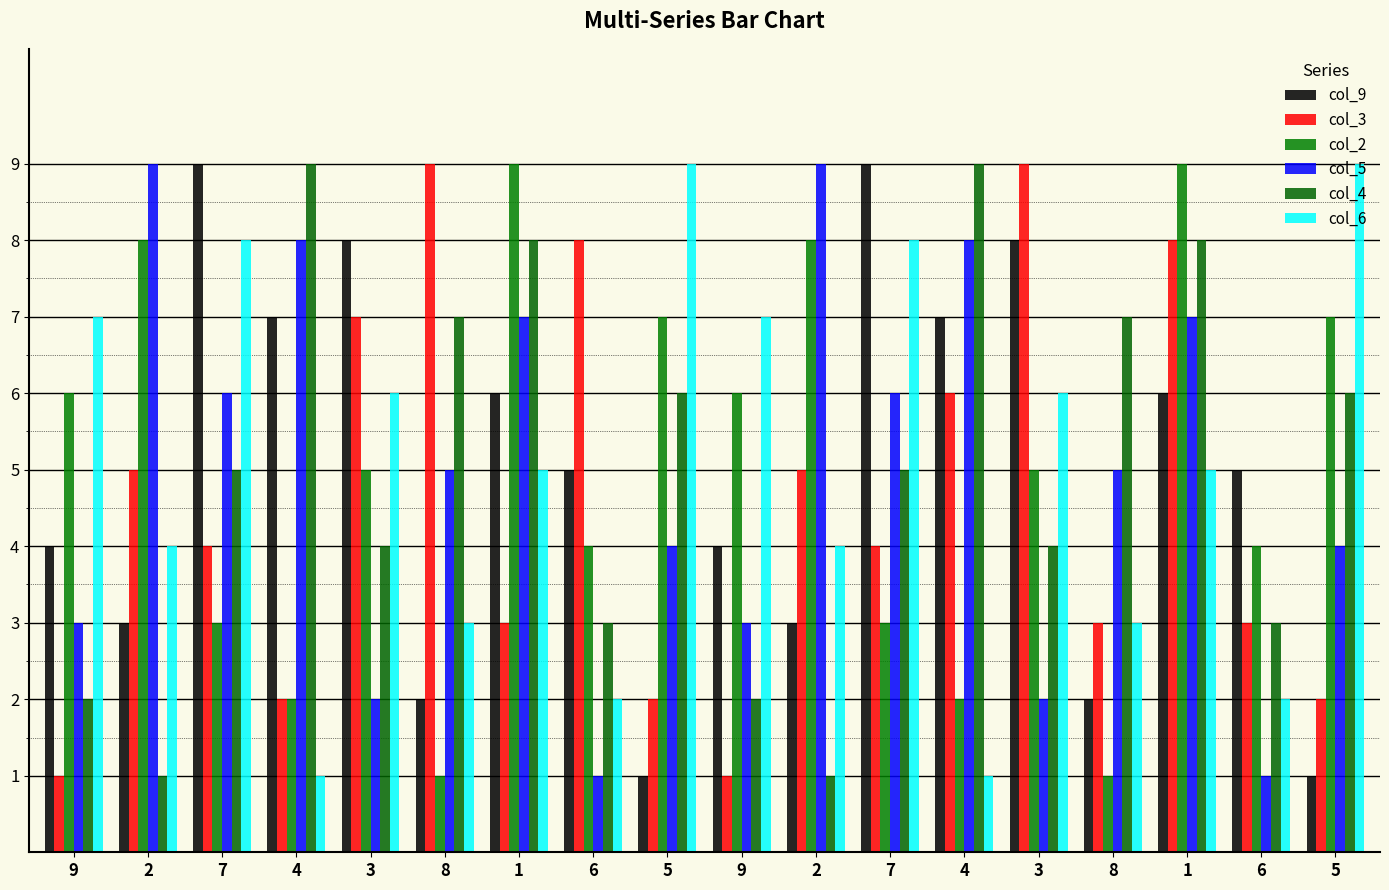

What are all the series names shown in the legend?

col_9, col_3, col_2, col_5, col_4, col_6